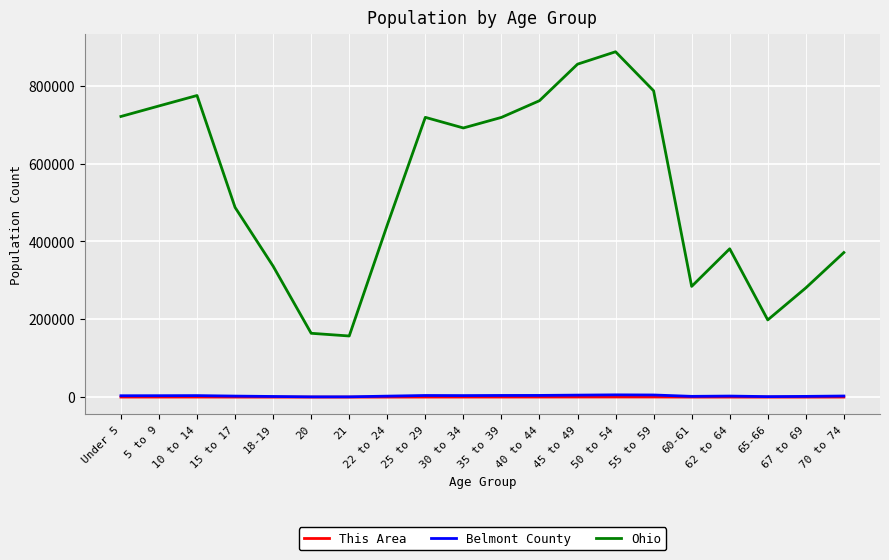

What is the maximum value shown in the chart?

887057